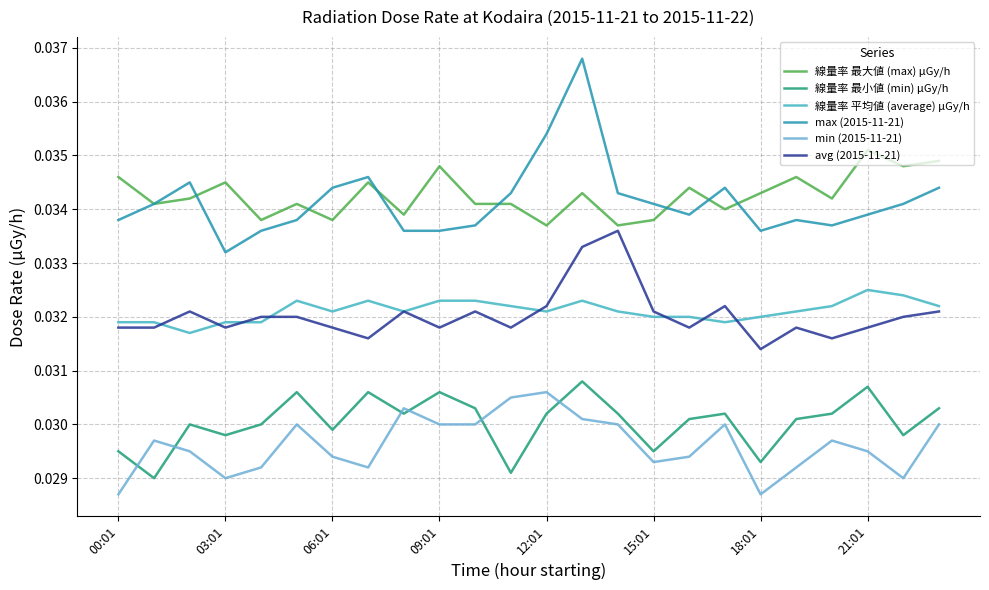

True or false: 線量率 最大値 (max) μGy/h and 線量率 平均値 (average) μGy/h cross at least once.

False